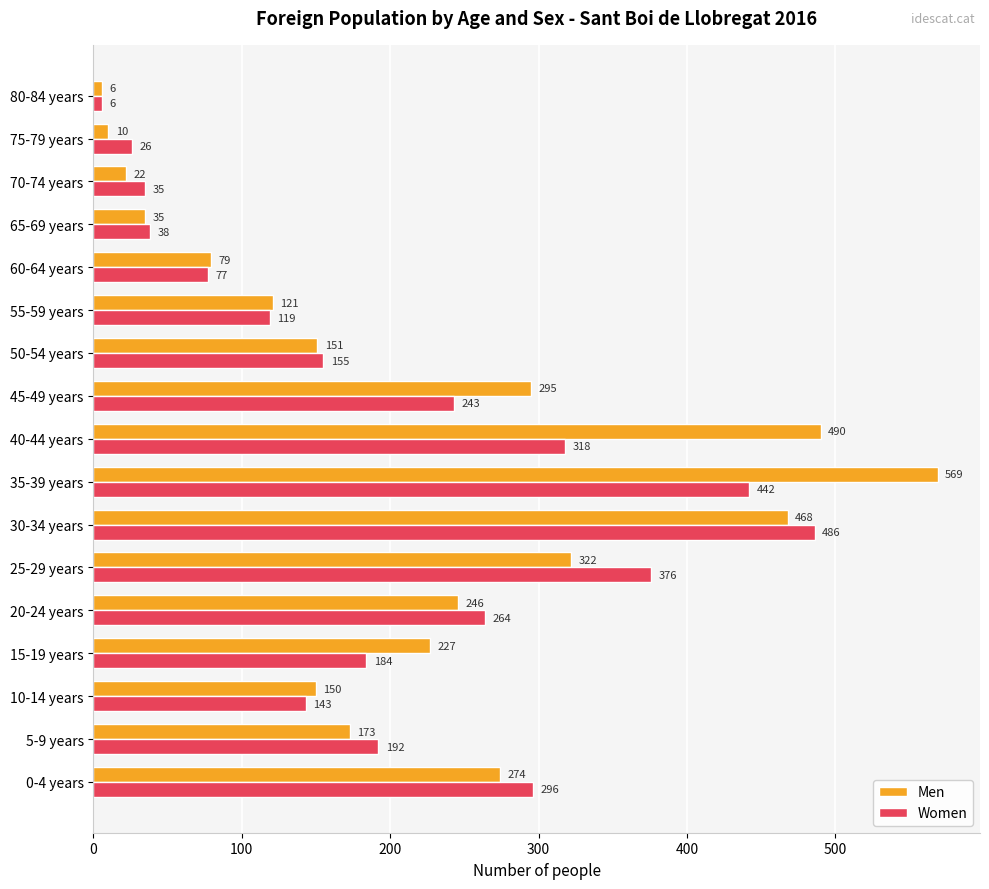

Which category has the highest value in the Men series?

35-39 years